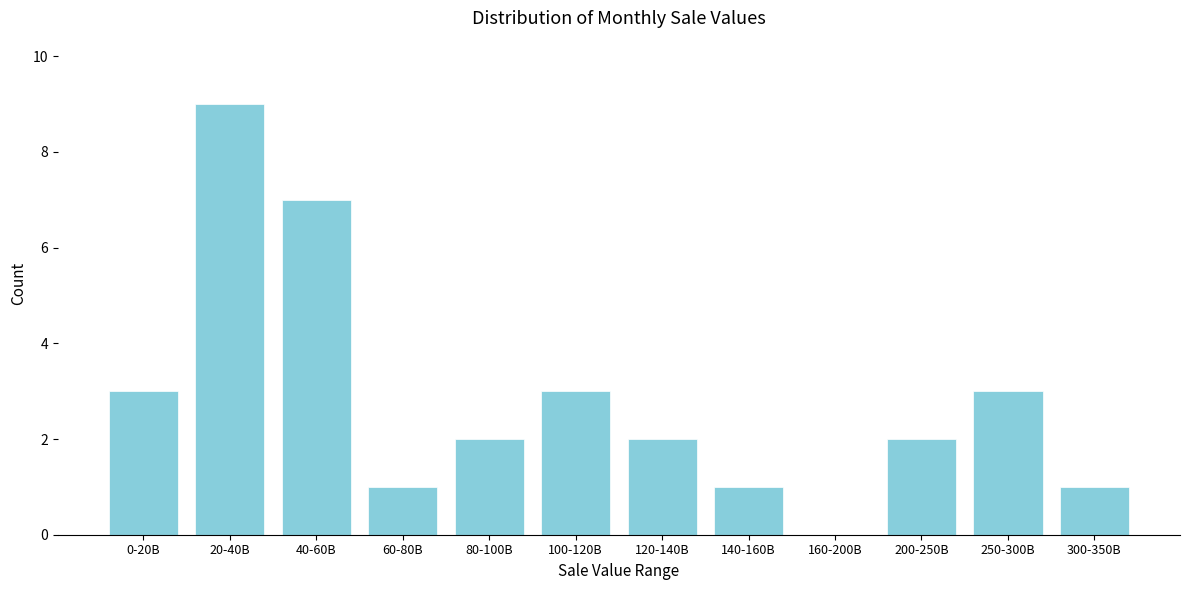

Reading left to right, list all the values displayed in this chart.

0-20B=3	20-40B=9	40-60B=7	60-80B=1	80-100B=2	100-120B=3	120-140B=2	140-160B=1	160-200B=0	200-250B=2	250-300B=3	300-350B=1